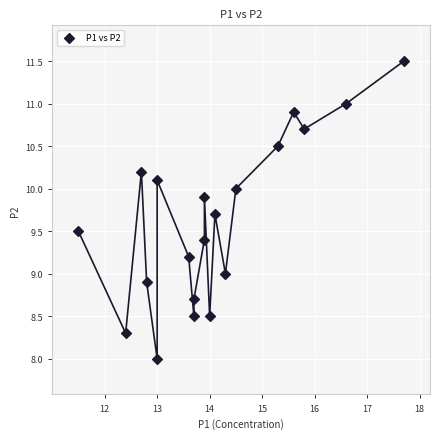

What is the range of Y values (max minus min)?

3.5